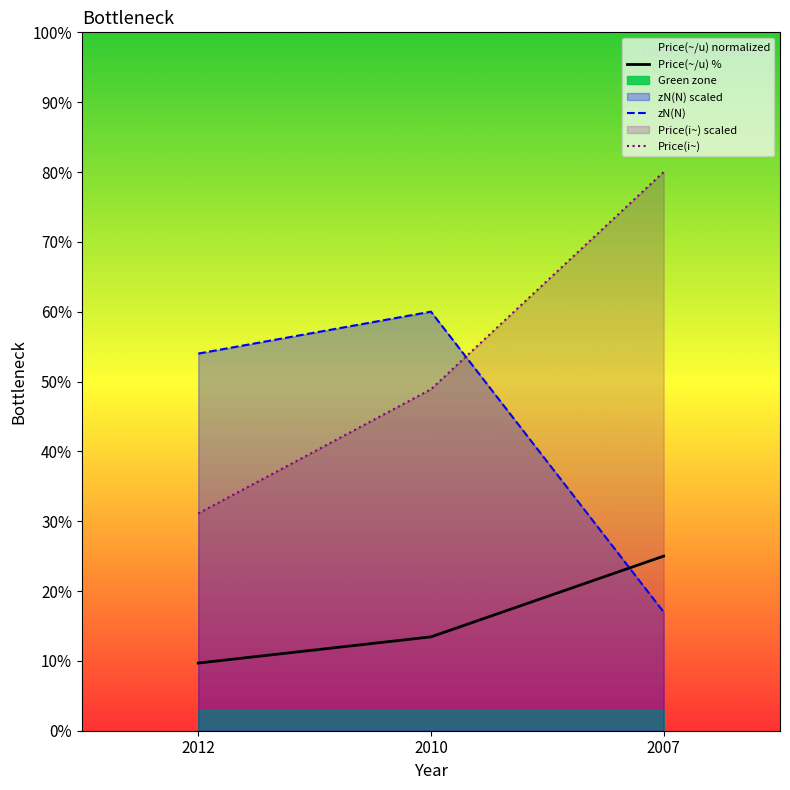

How many lines are shown in the chart?

3